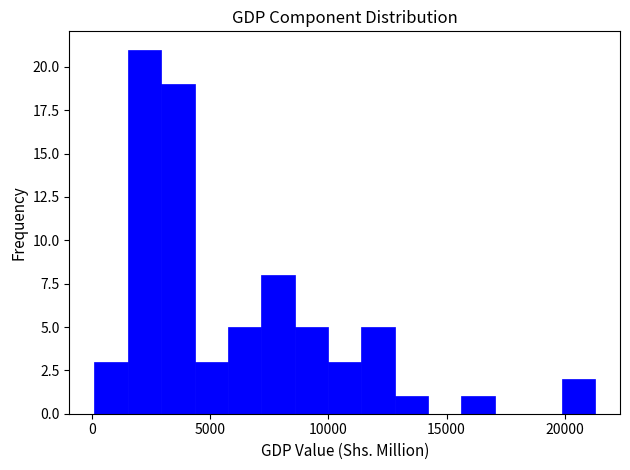

Around what value on the x-axis is the tallest bar? Give the approximate position of its centre, as read against the axis.

2000